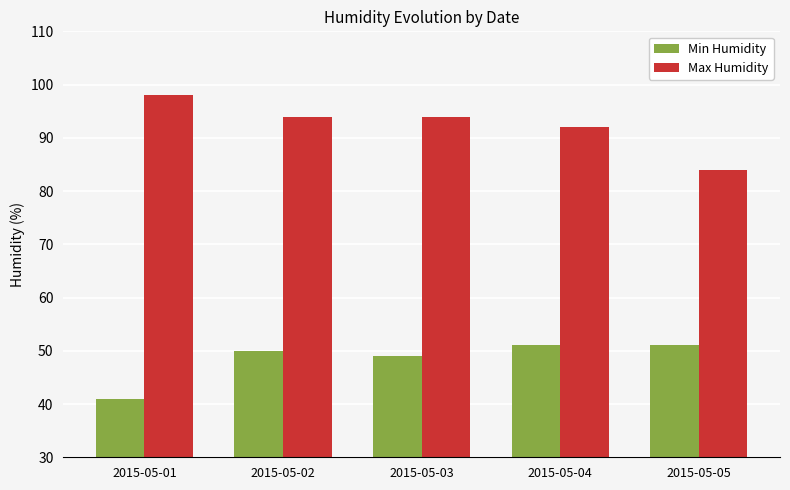

What are all the series names shown in the legend?

Min Humidity, Max Humidity